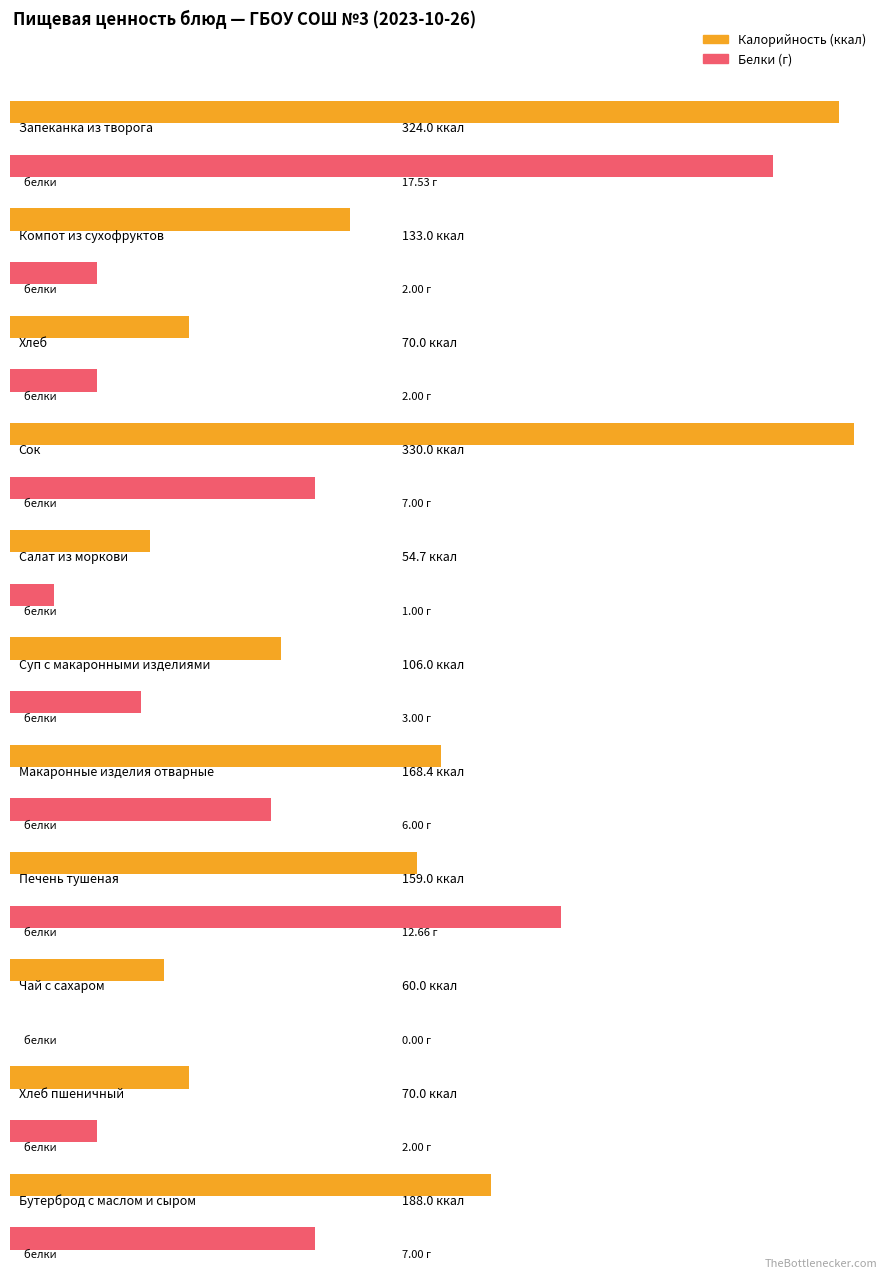

How many positive values does the Белки series have?

10